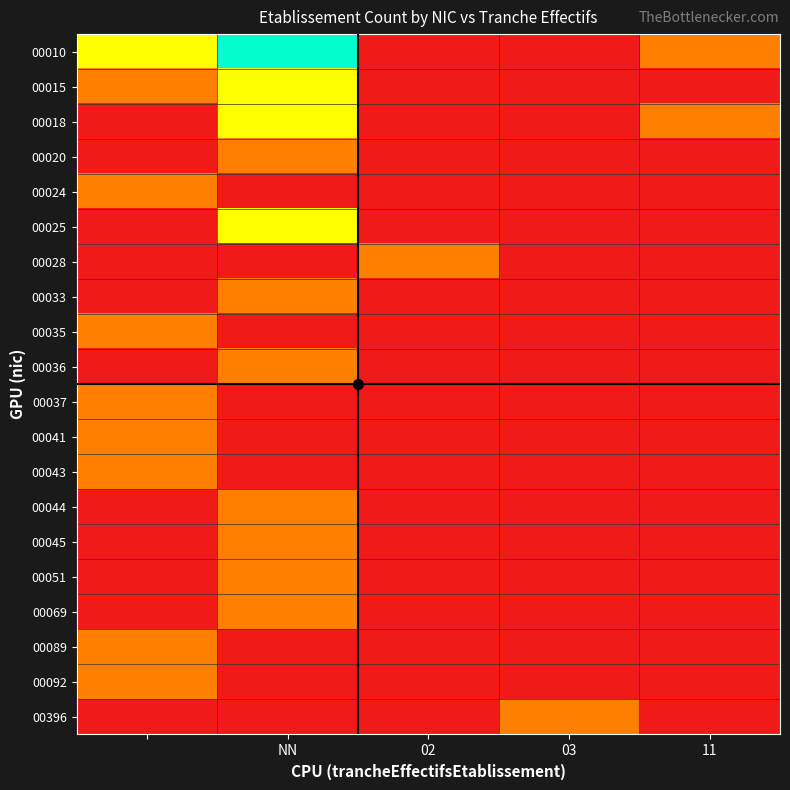

Count the number of data series in this chart.

20